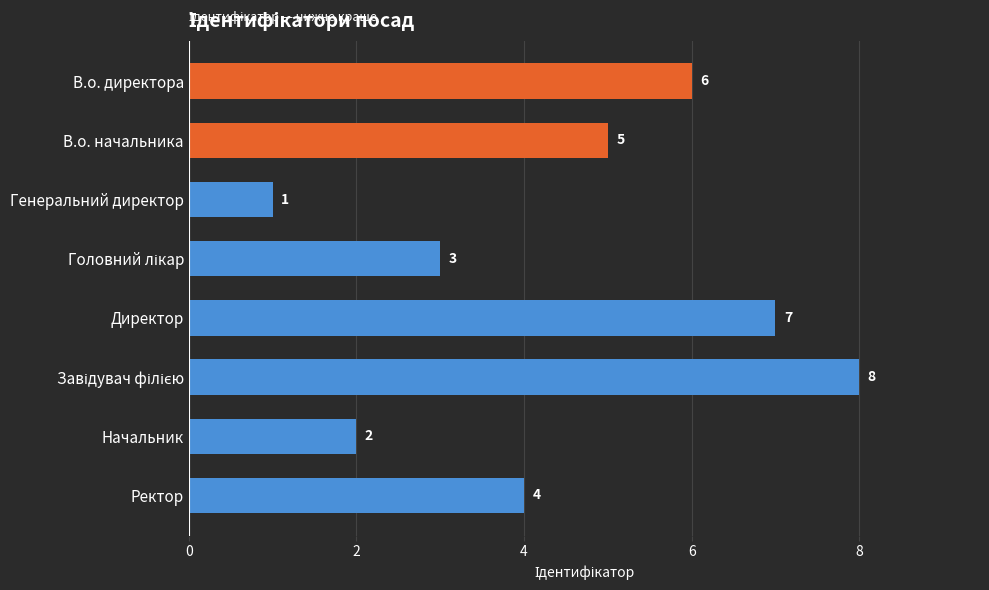

How many categories are shown in the chart?

8